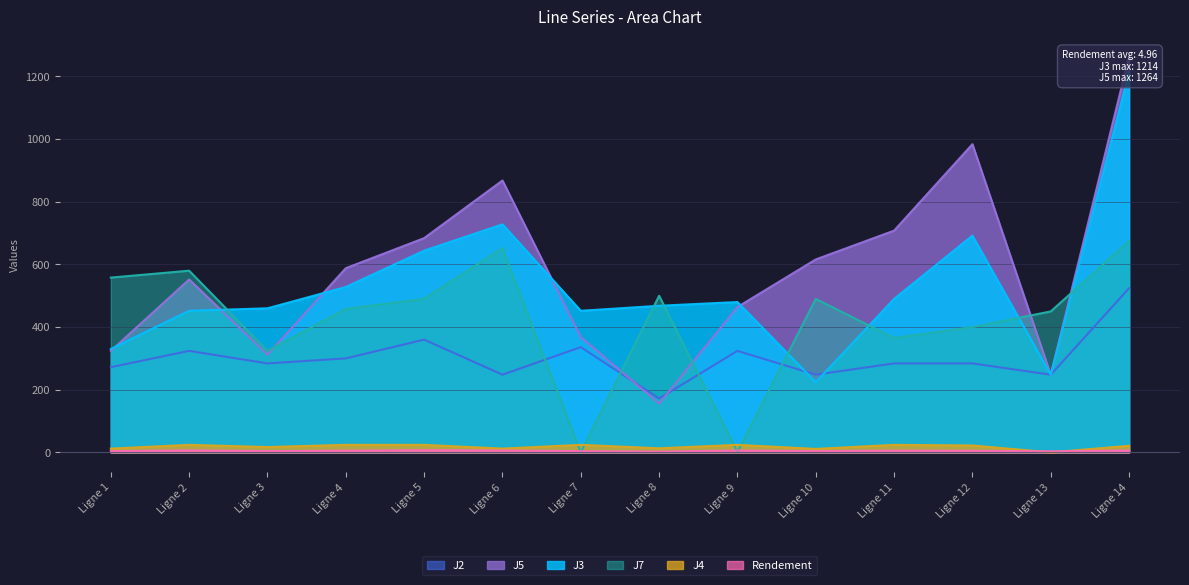

At which category does the chart reach its peak across all series?

Ligne 14